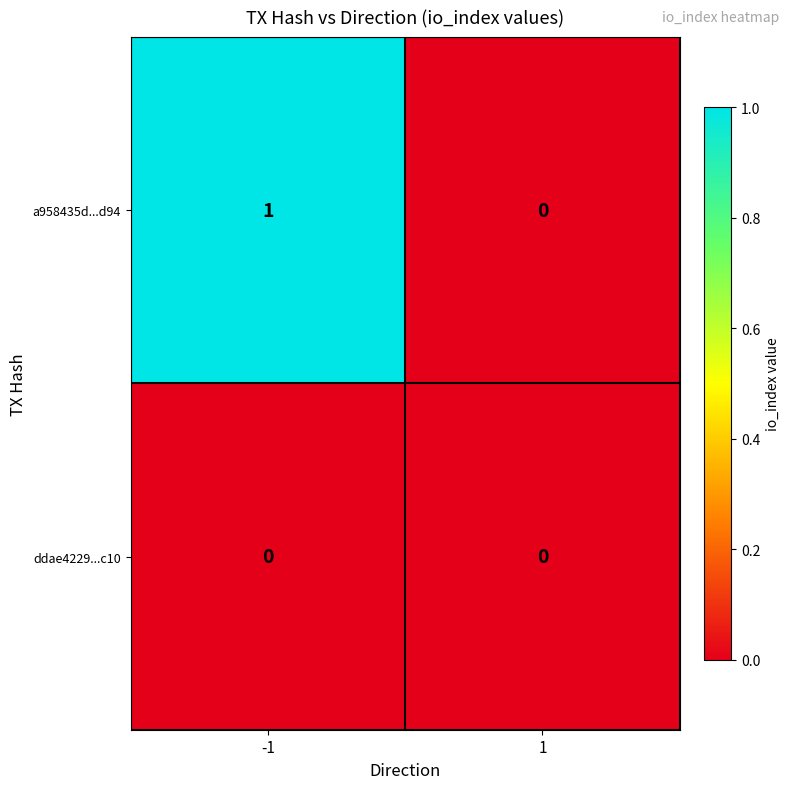

At which category is the sum across all series the highest?

-1